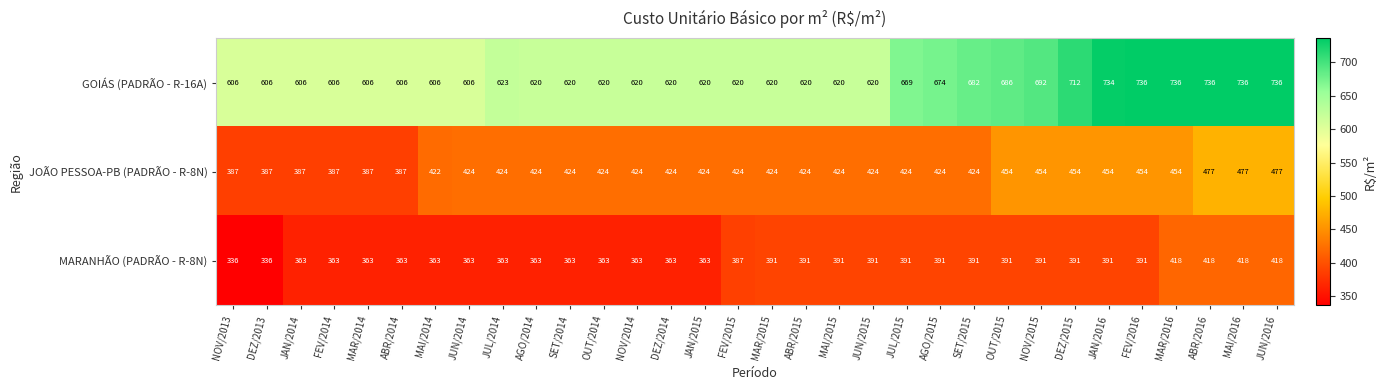

What is the difference between the maximum and minimum values in the JOÃO PESSOA-PB (PADRÃO - R-8N) series?

90